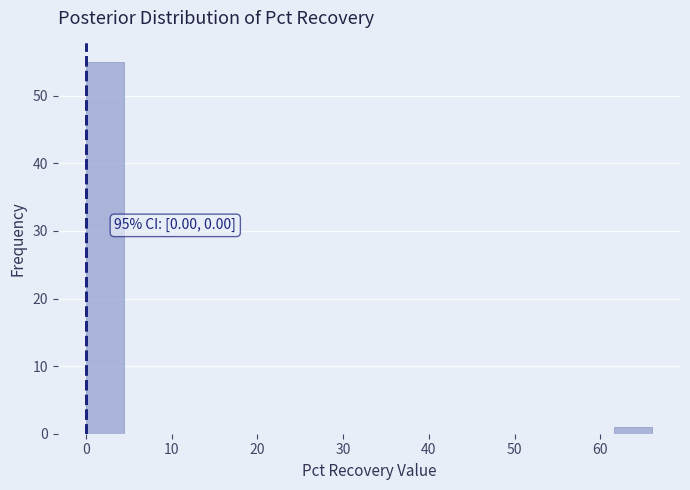

Over which range of the x-axis is the bar tallest?

0.0 to 4.4